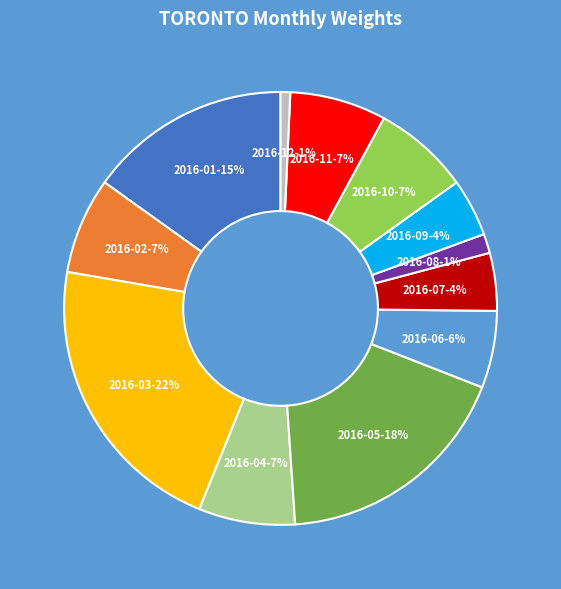

To the nearest percent, what percentage of the pie is 2016-01?

15%